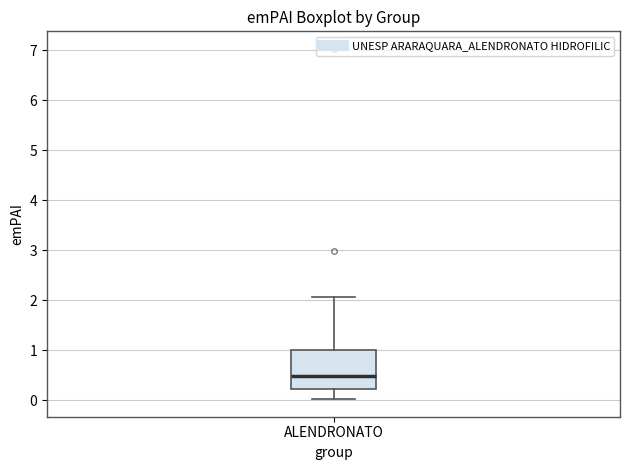

Transcribe this box plot: give where the median line is, the range the box spans, and where the two whiskers end, as read against the y-axis. The values are not printed on the chart, so give them approximately, as read against the axis.

median 0.5, box 0.2 to 1.0, whiskers 0.0 to 2.1